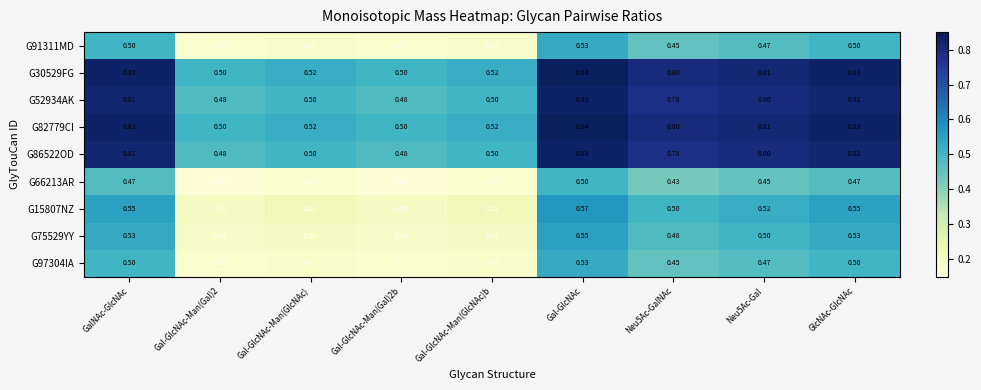

What is the maximum value shown in the chart?

0.8